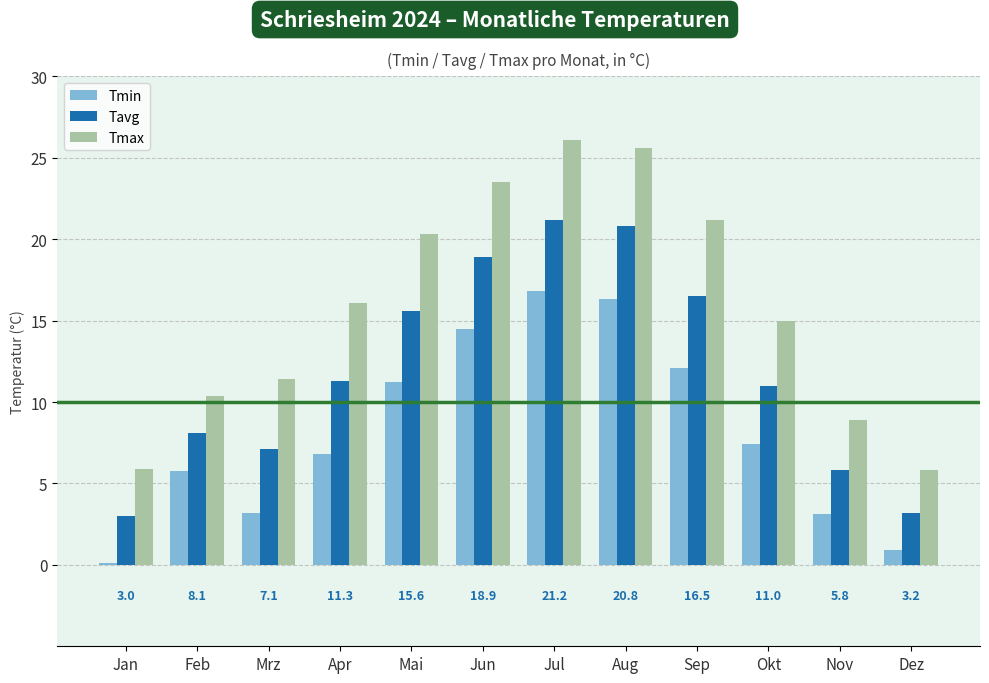

What is the maximum value shown in the chart?

26.1